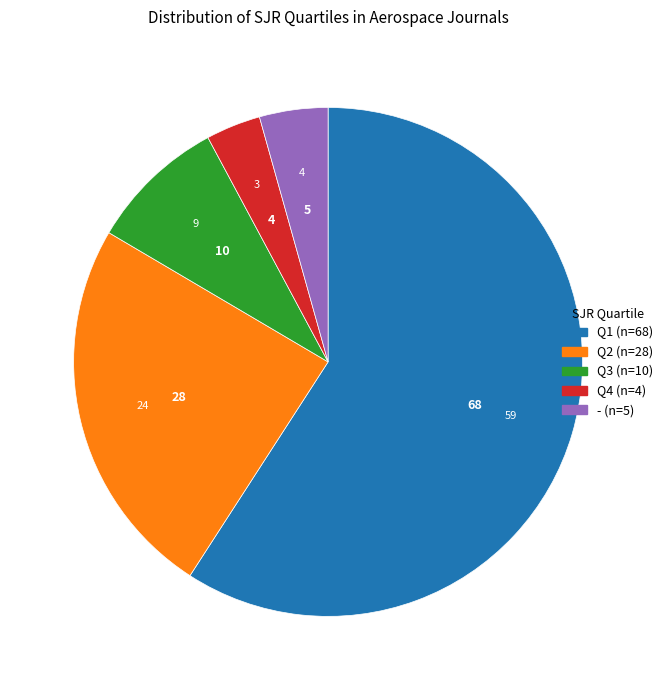

Count the number of slices in the pie.

5